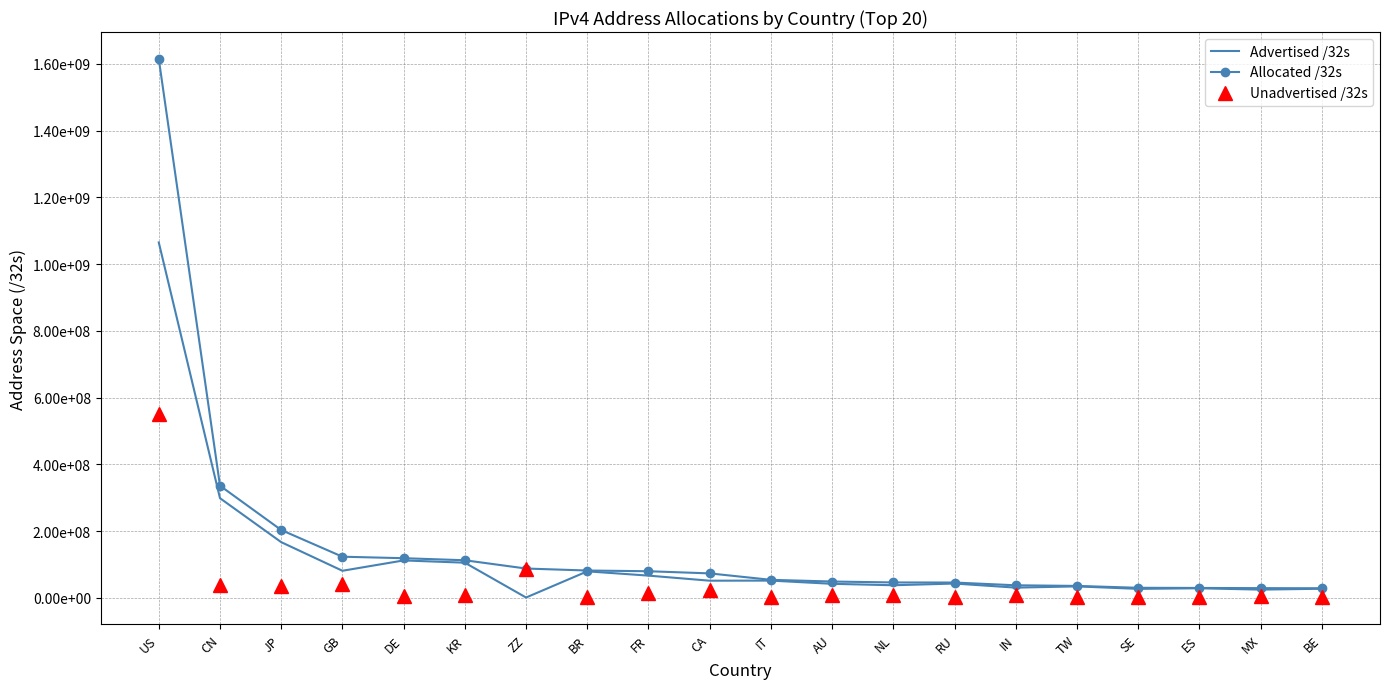

What is the difference between the maximum and minimum values in the Unadvertised /32s series?

549042848